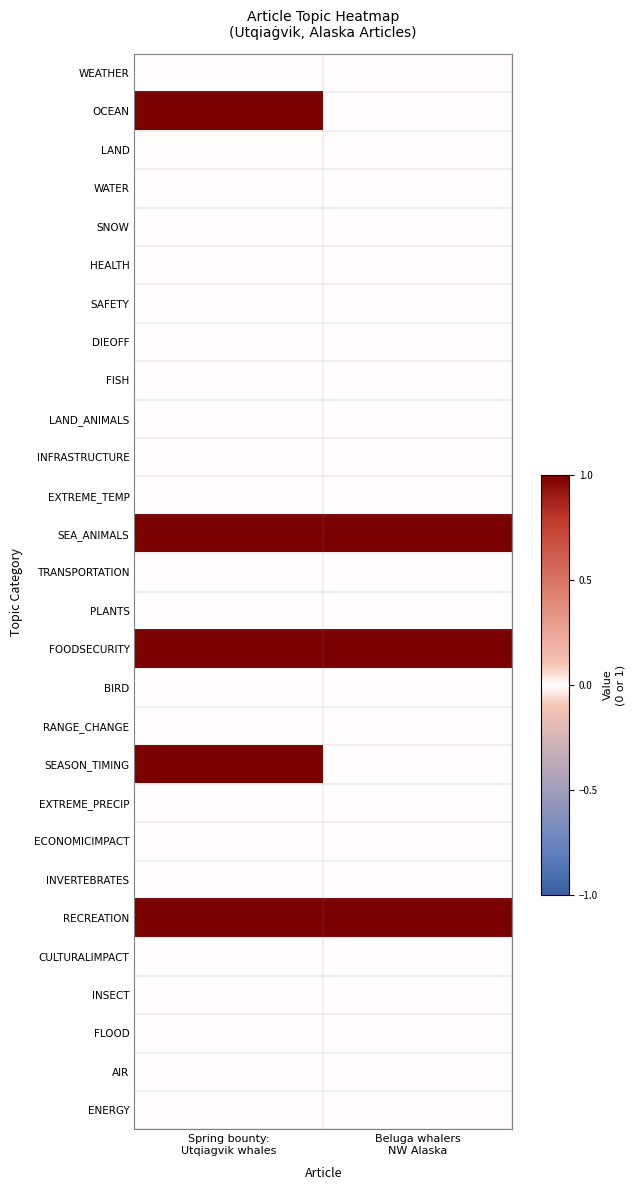

Which has a higher value, Beluga whalers
NW Alaska or Spring bounty:
Utqiagvik whales?

Beluga whalers
NW Alaska